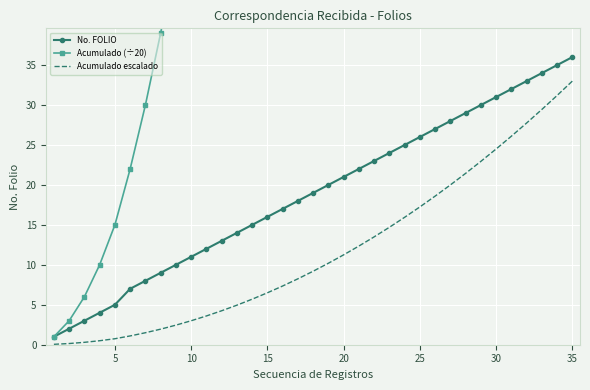

What value does the Acumulado escalado series have at 30?

24.5